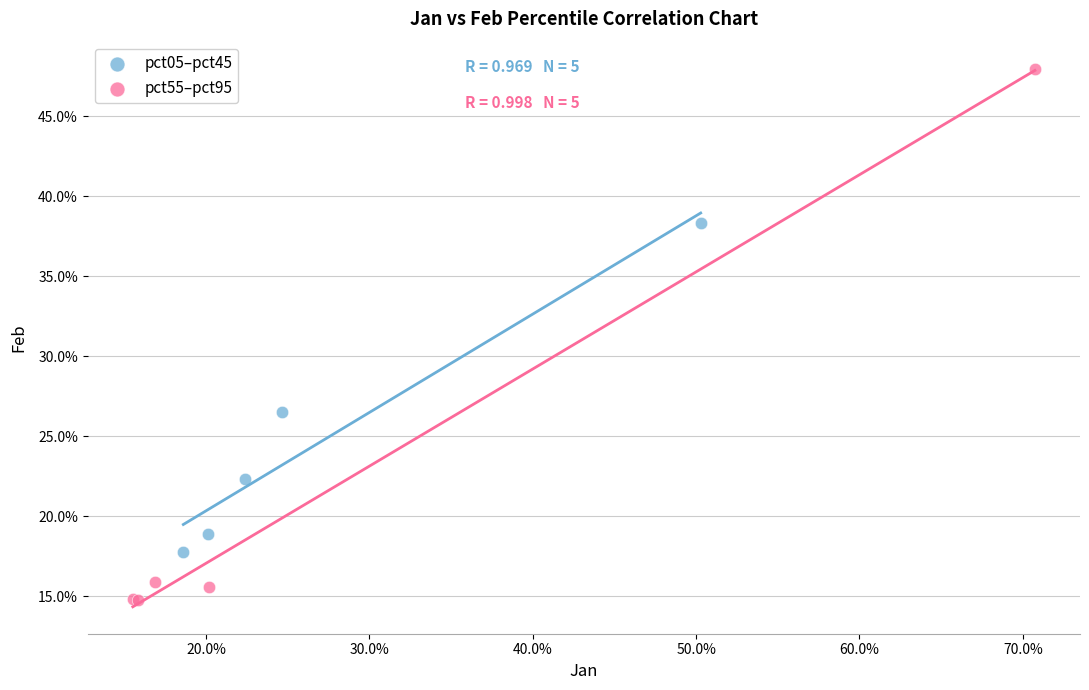

What are all the series names shown in the legend?

pct05–pct45, pct55–pct95